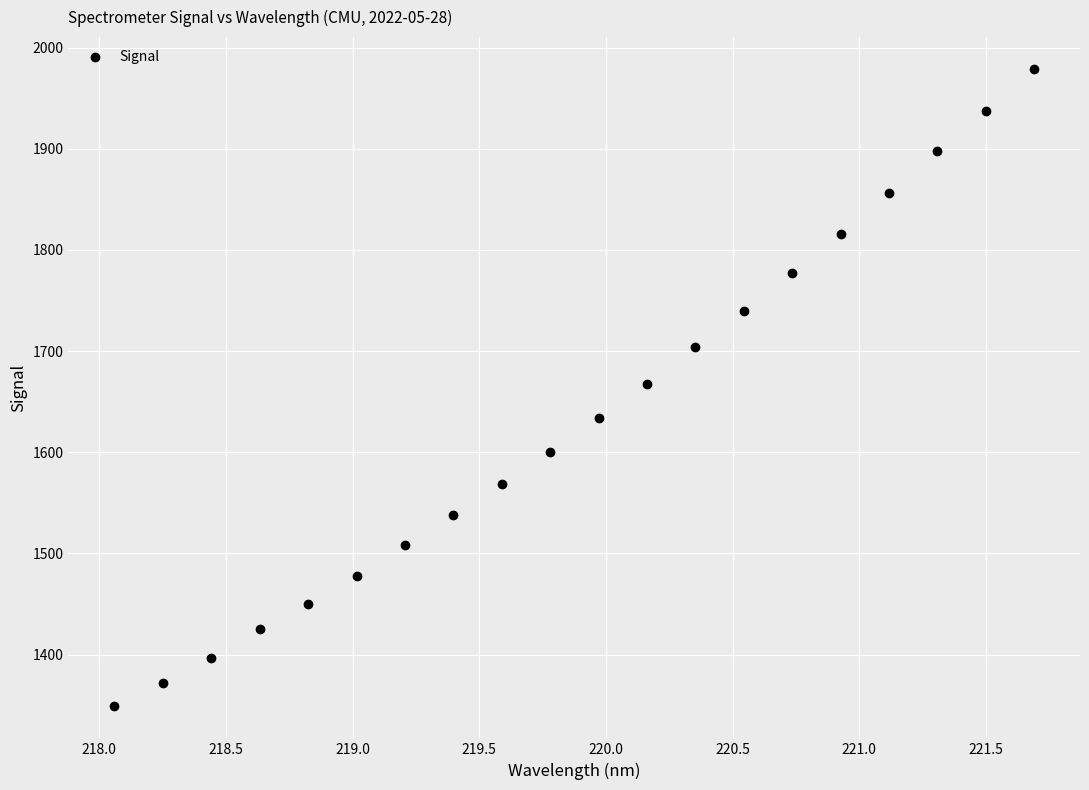

What is the range of X values (max minus min)?

3.6